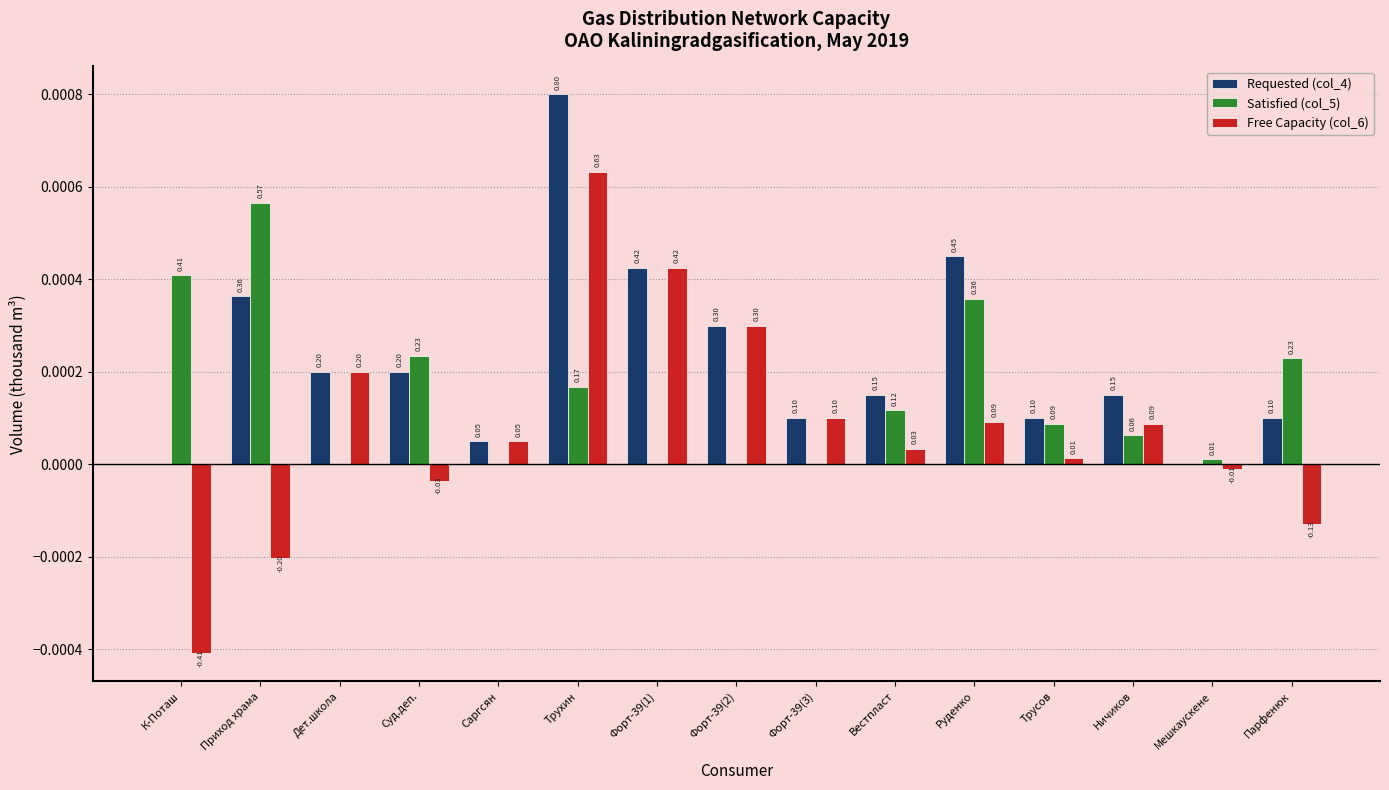

Are the bars horizontal?

No